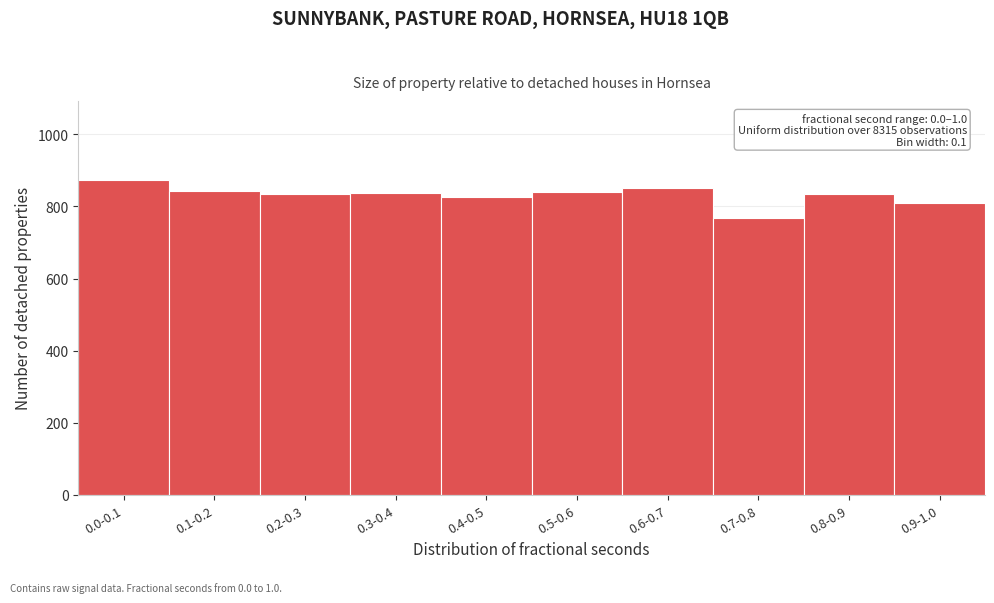

Which label corresponds to the largest value in the chart?

0.0-0.1